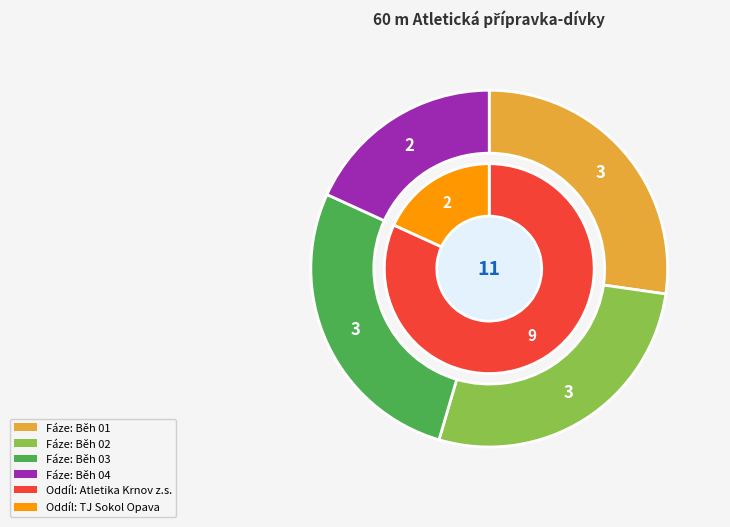

How many segments does this pie chart have?

4